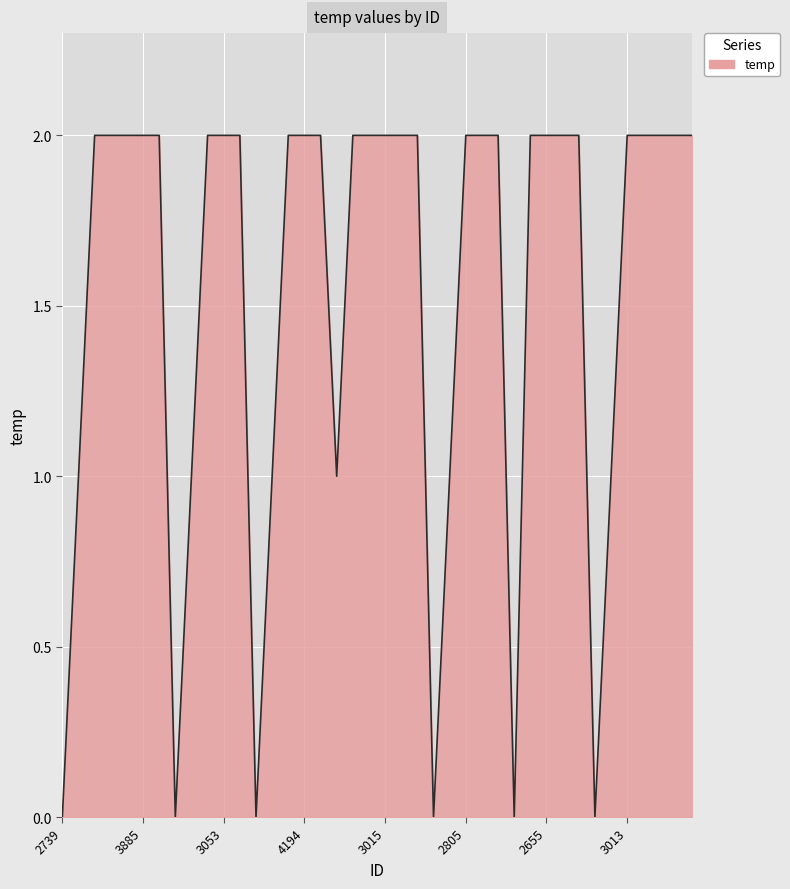

What is the sum of all values?

62